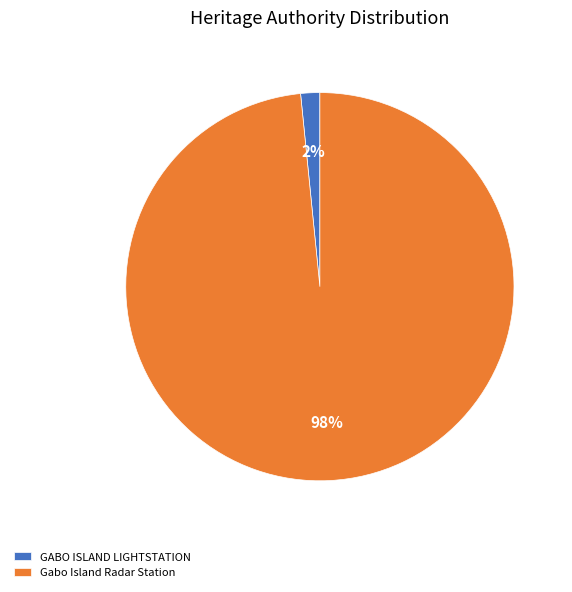

What percentage is the Gabo Island Radar Station slice, to the nearest percent?

98%